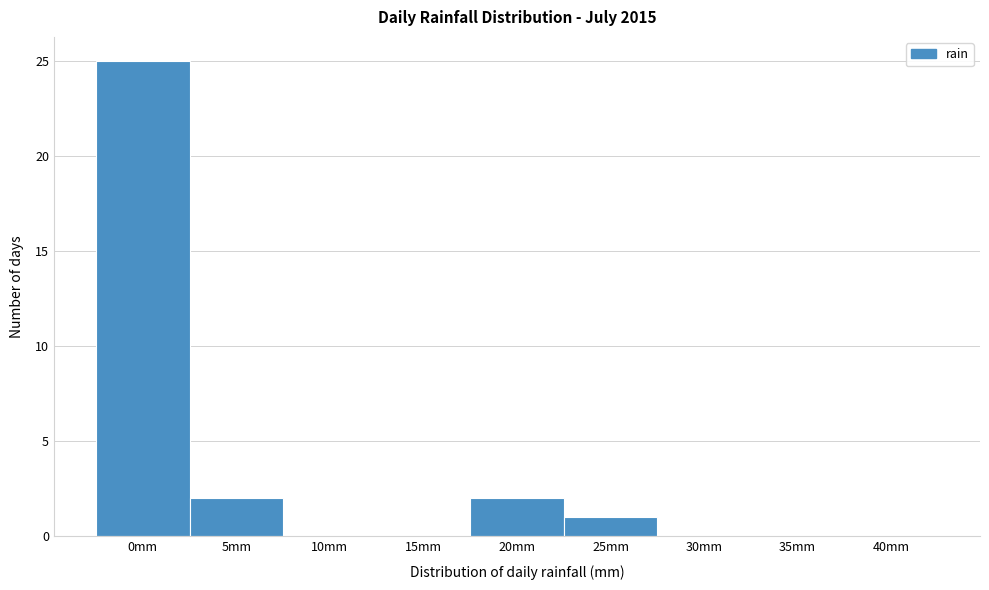

Reading left to right, transcribe all the data shown in this chart.

0mm=25	5mm=2	10mm=0	15mm=0	20mm=2	25mm=1	30mm=0	35mm=0	40mm=0